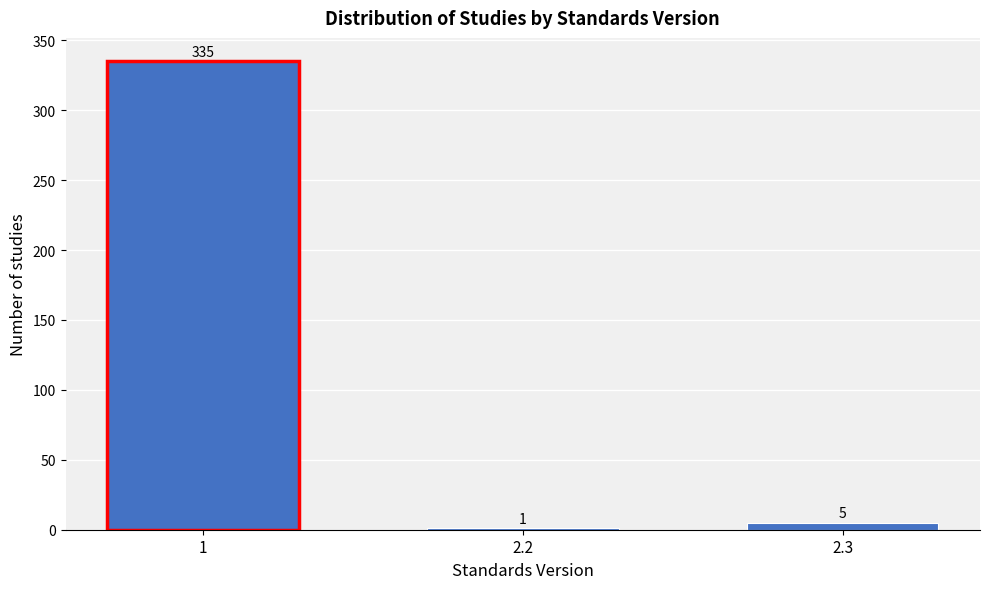

Reading right to left, what are all the values shown in this chart?

2.3=5	2.2=1	1=335